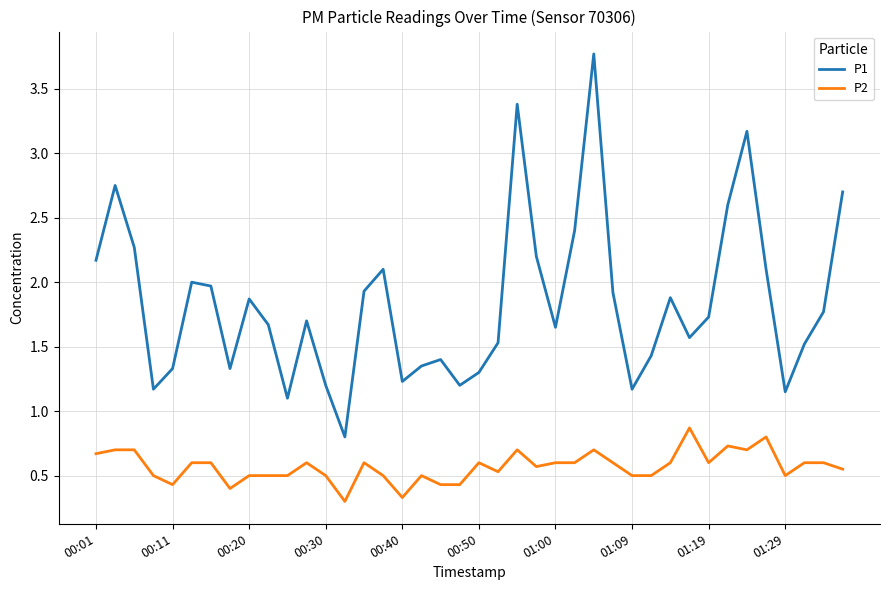

True or false: P2 and P1 intersect in this chart.

False